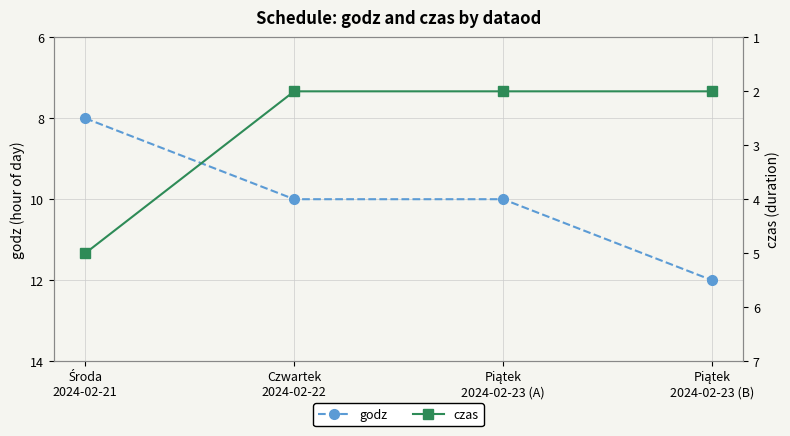

Rank the categories by godz value from lowest to highest.

Środa
2024-02-21, Czwartek
2024-02-22, Piątek
2024-02-23 (A), Piątek
2024-02-23 (B)